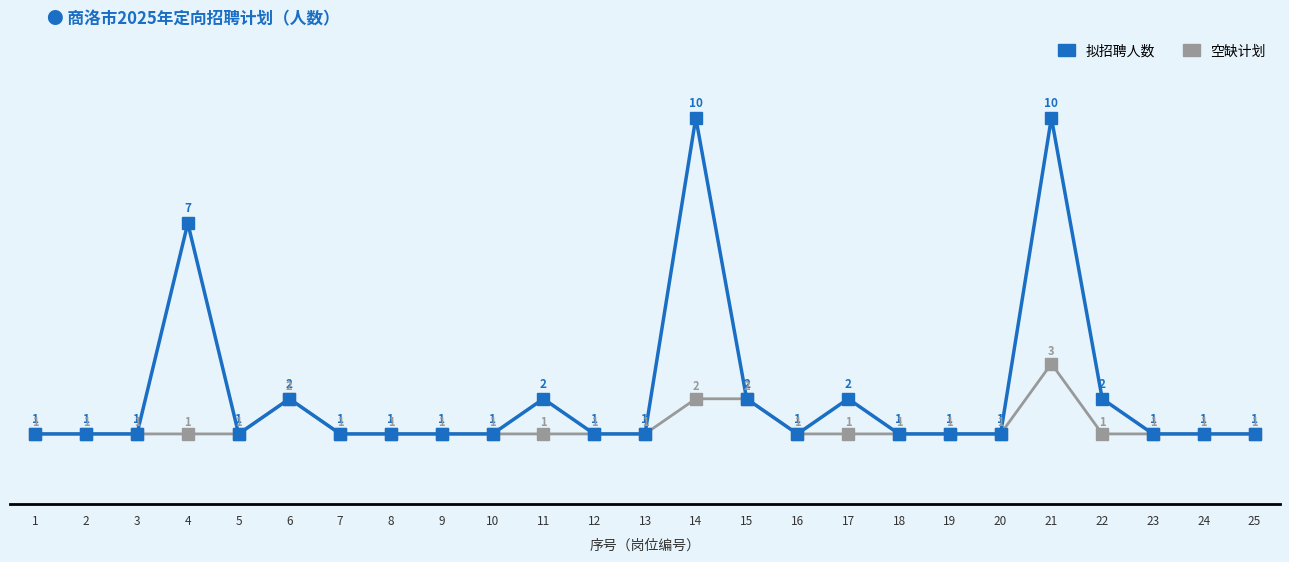

Rank the series by their average value, from highest to lowest.

拟招聘人数, 空缺计划